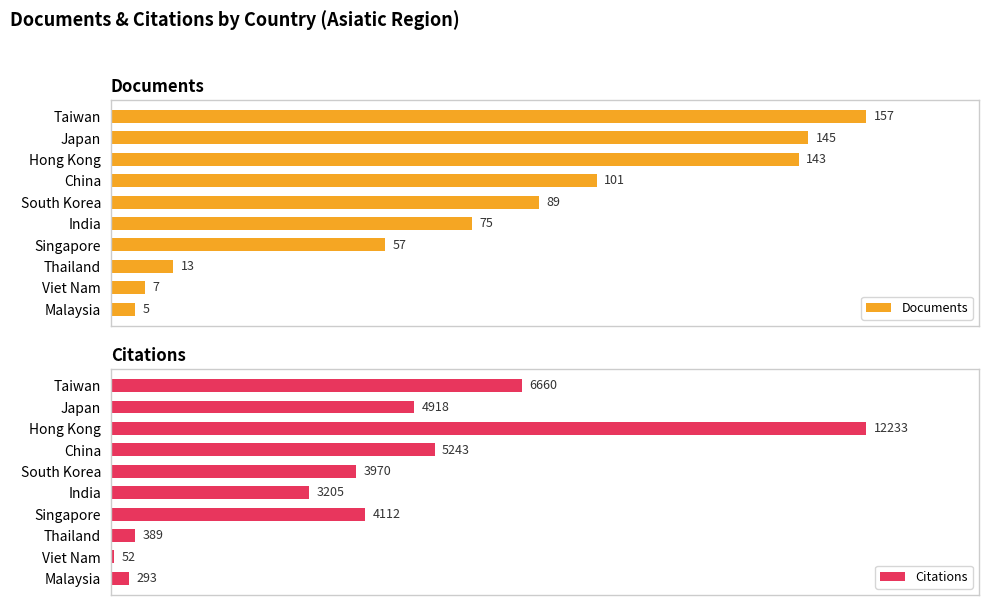

List the series in order of their overall mean, lowest first.

Documents, Citations